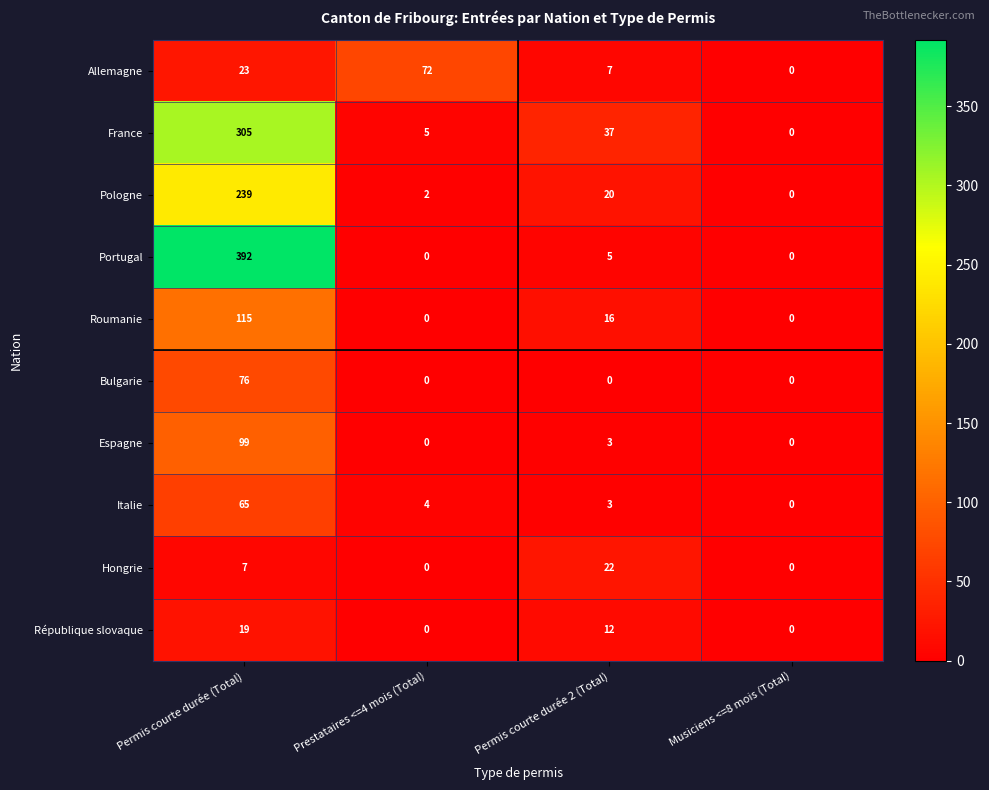

List the series in order of their peak value, highest first.

Portugal, France, Pologne, Roumanie, Espagne, Bulgarie, Allemagne, Italie, Hongrie, République slovaque